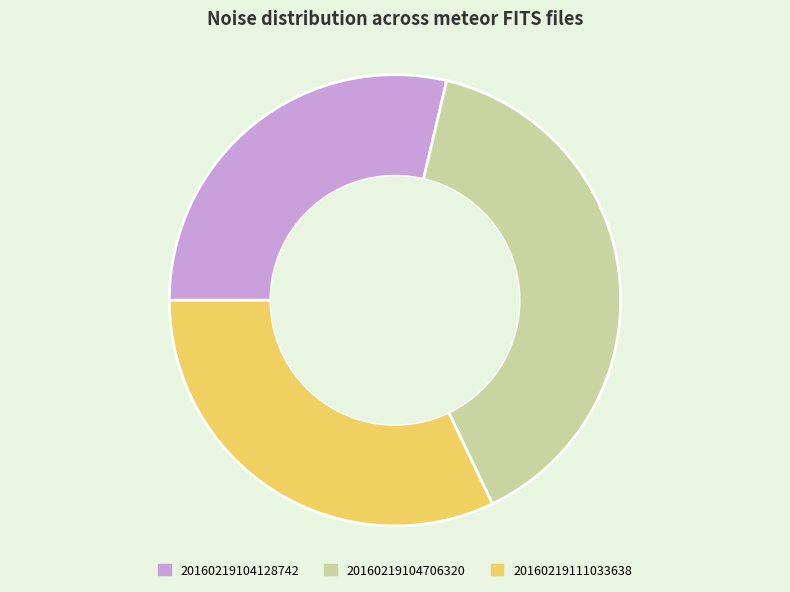

Which category has the smallest portion of the pie?

20160219104128742